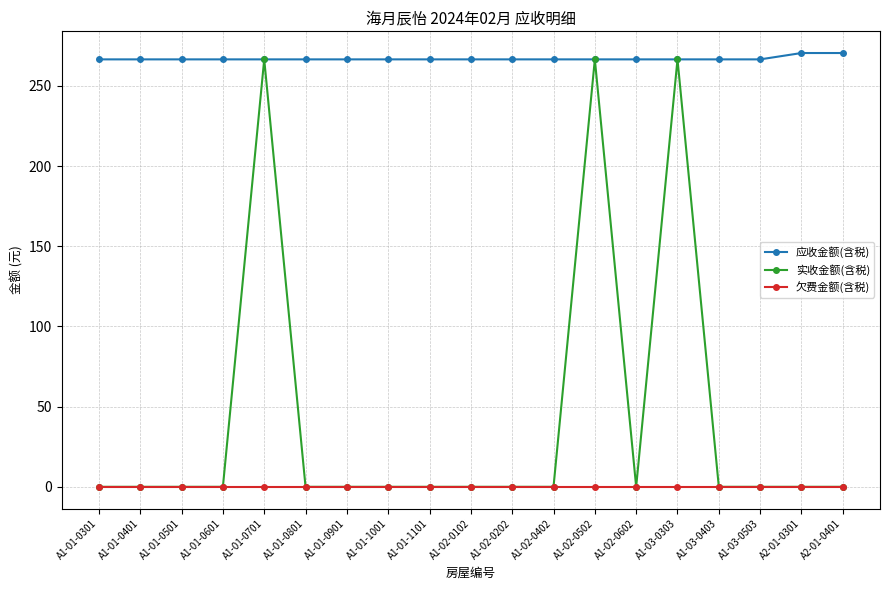

The value of 实收金额(含税) at A1-01-1101 is -100.3. True or false?

False